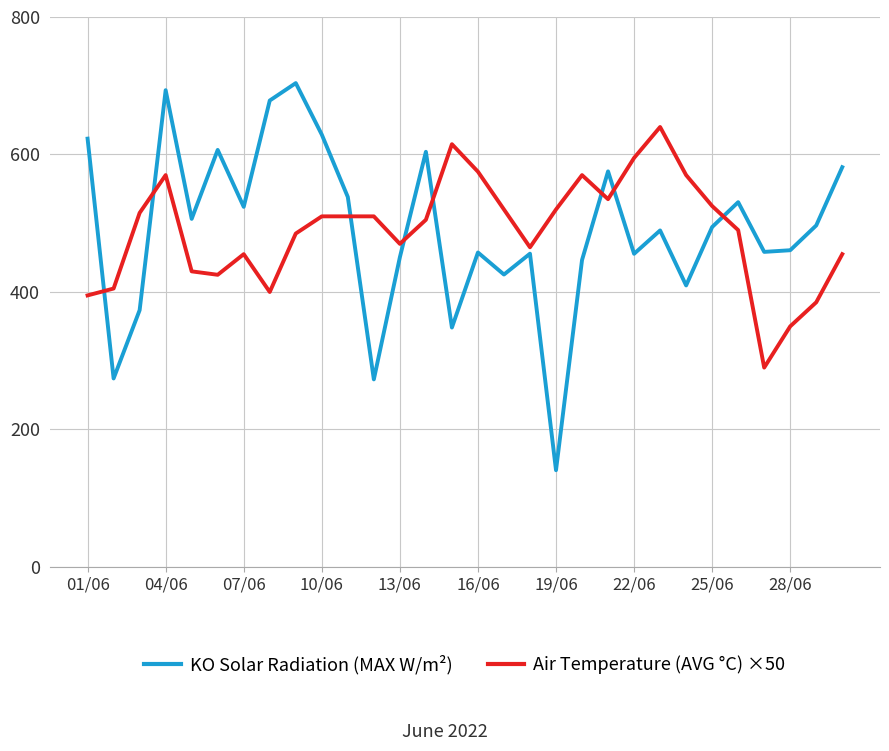

What is the difference between the maximum and minimum values in the Air Temperature (AVG °C) ×50 series?

350.0